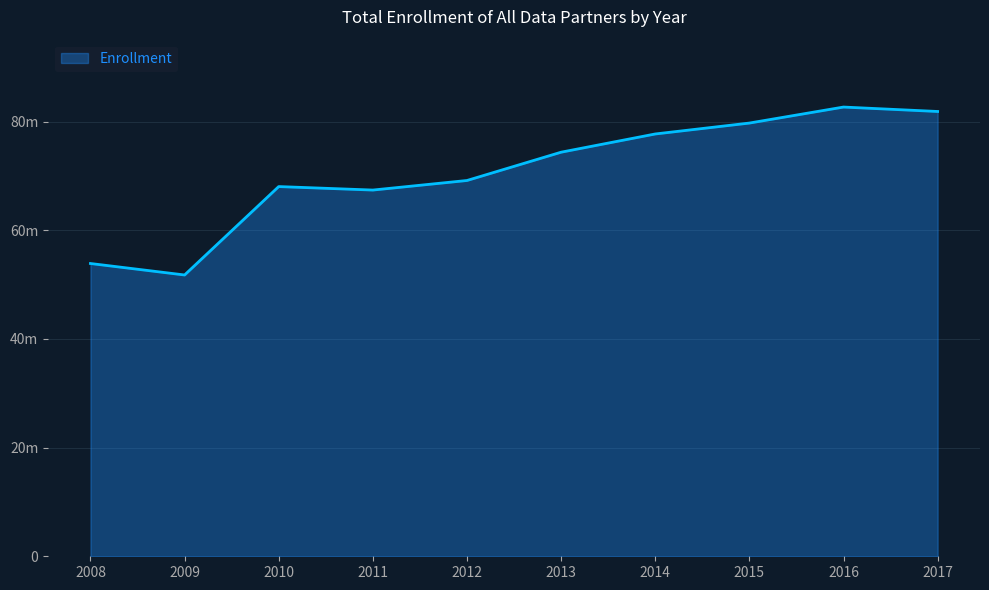

Is this an area chart (filled region under the line)?

Yes